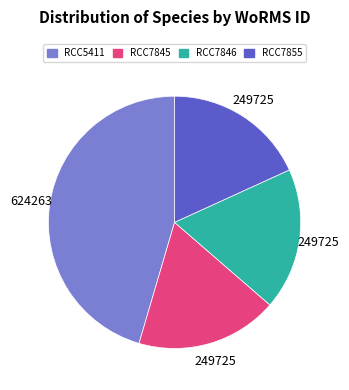

The RCC7855 slice represents 18% of the pie. True or false?

True